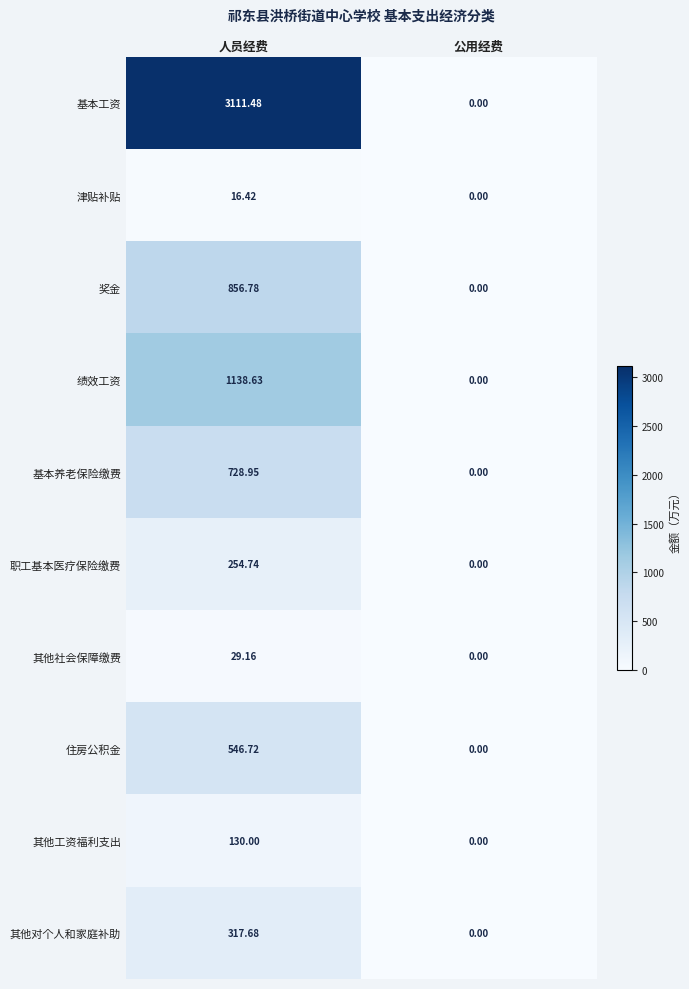

At how many categories does at least one series exceed 1444?

1